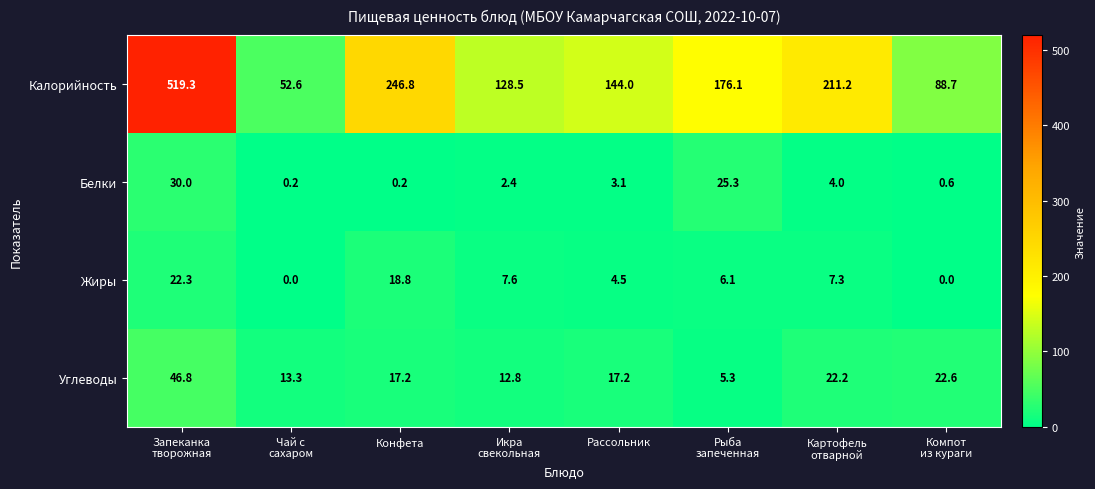

At how many categories does at least one series exceed 509?

1